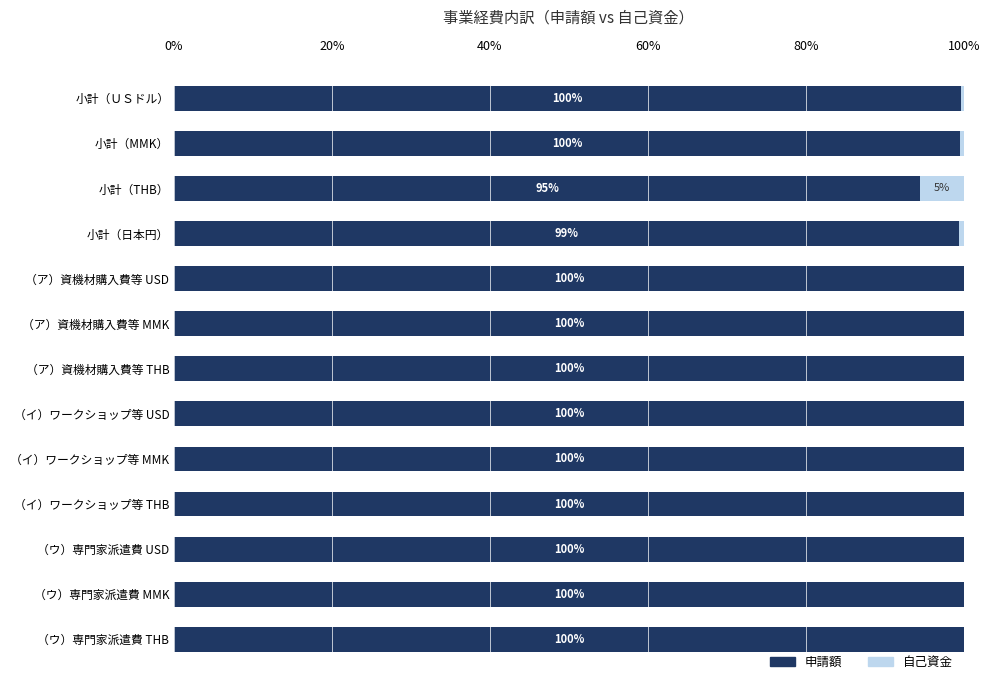

How many distinct data groups are displayed?

2